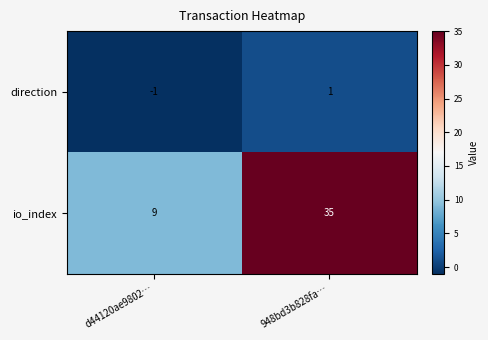

List the series in order of their peak value, highest first.

io_index, direction